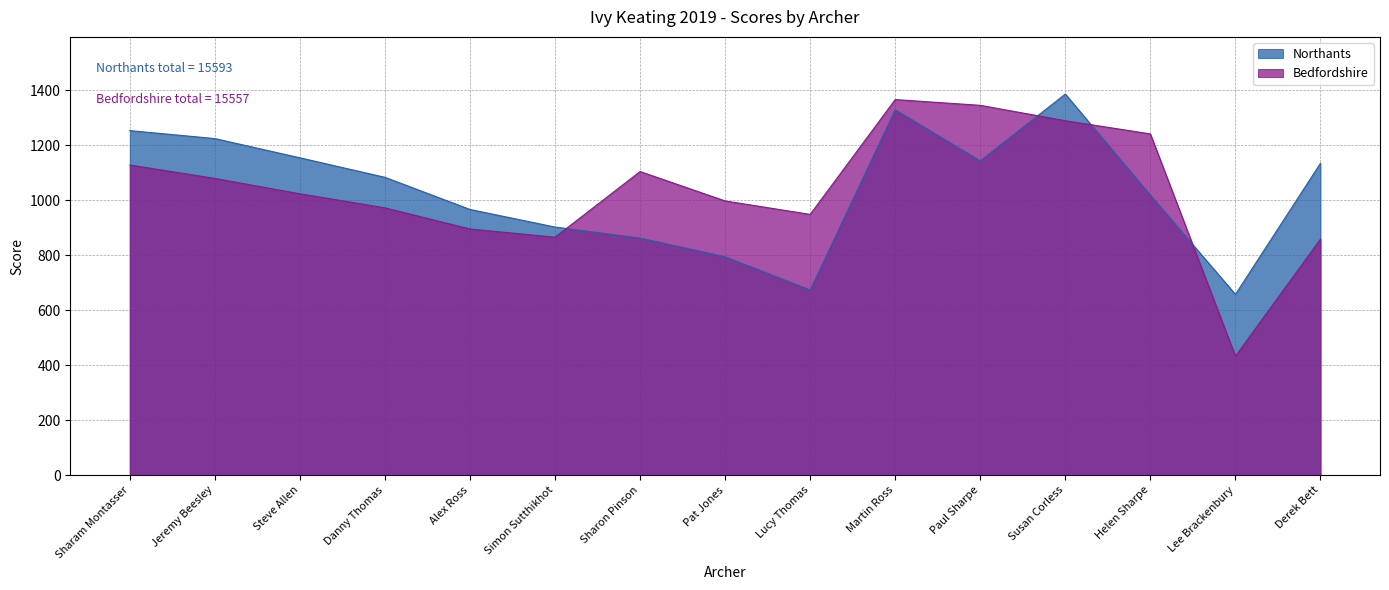

At which category is the sum across all series the highest?

Martin Ross